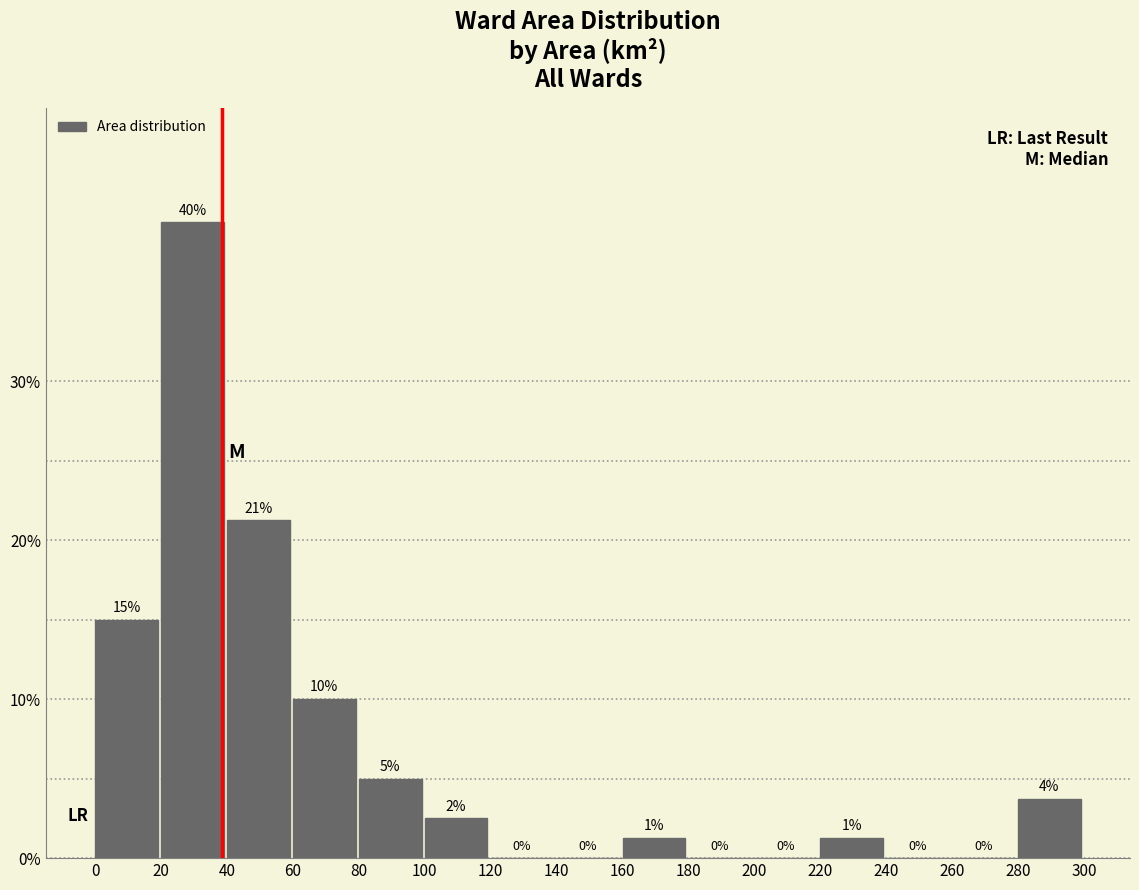

Which range on the x-axis has the tallest bar?

20 to 40